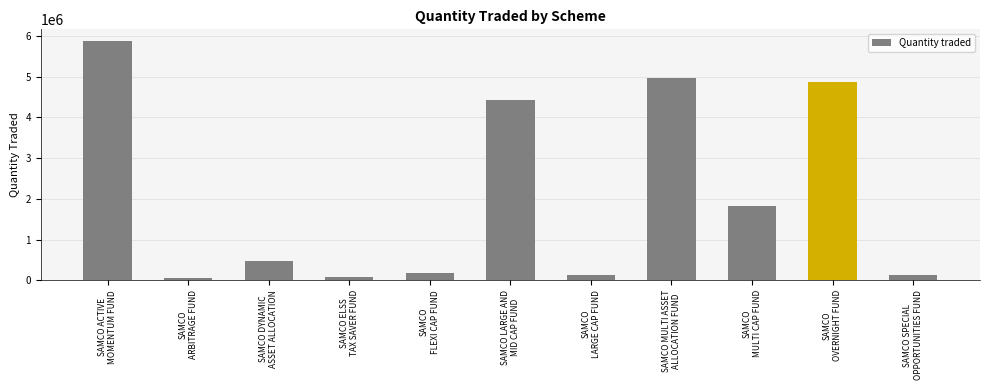

What is the difference between the values at SAMCO
FLEXI CAP FUND and SAMCO DYNAMIC
ASSET ALLOCATION?

285000